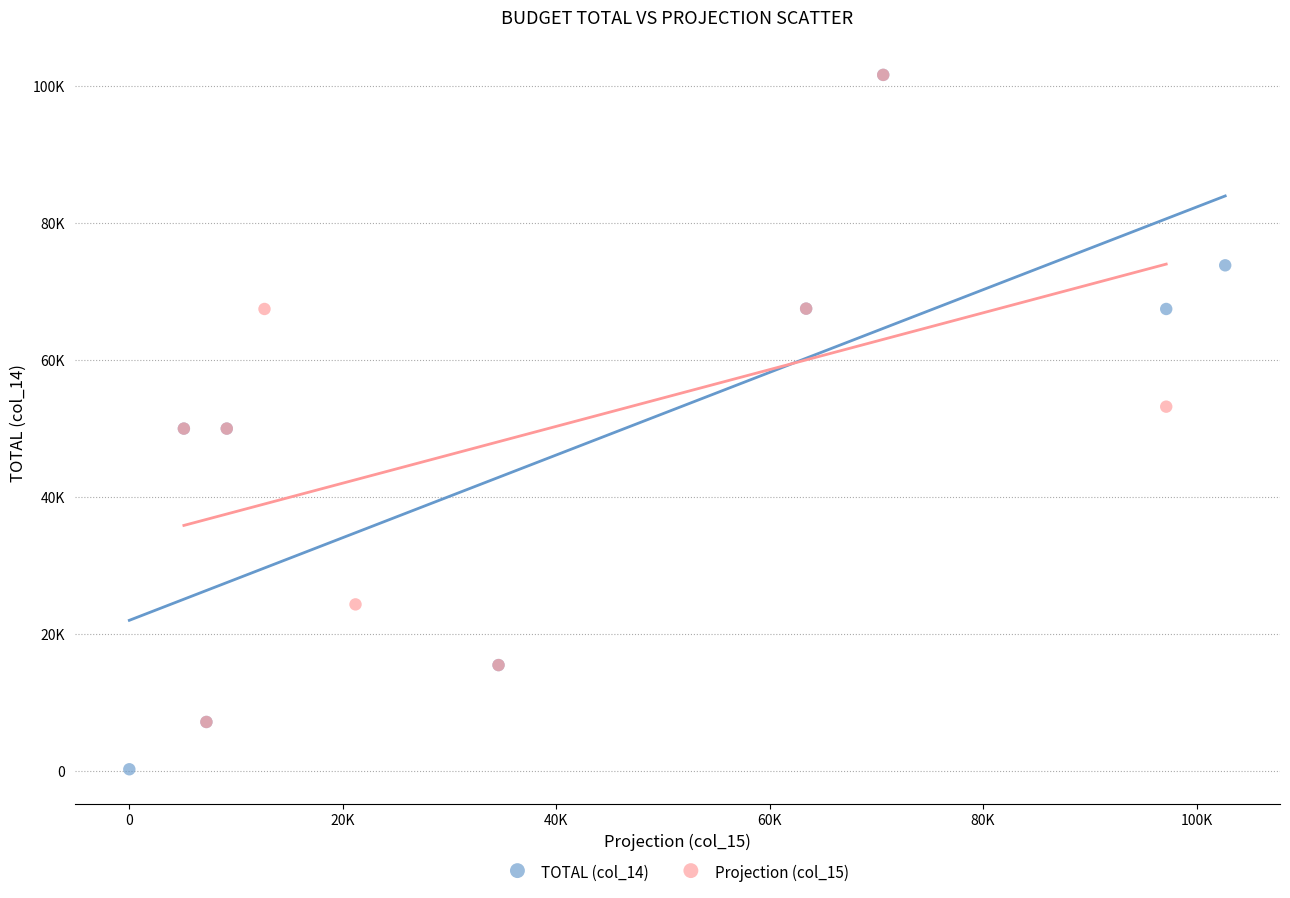

Which series has the largest Y range (max minus min)?

TOTAL (col_14)